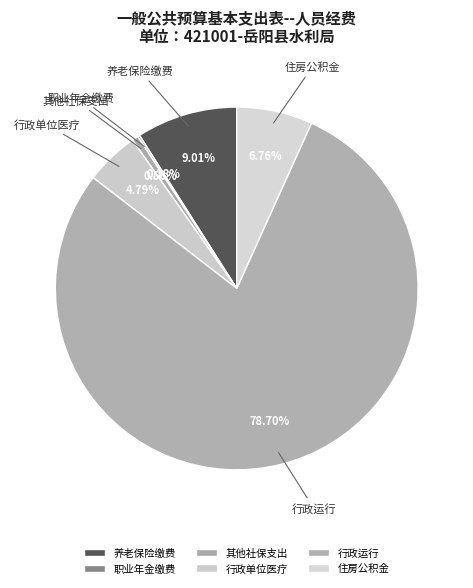

Which slice represents more than half of the pie?

行政运行